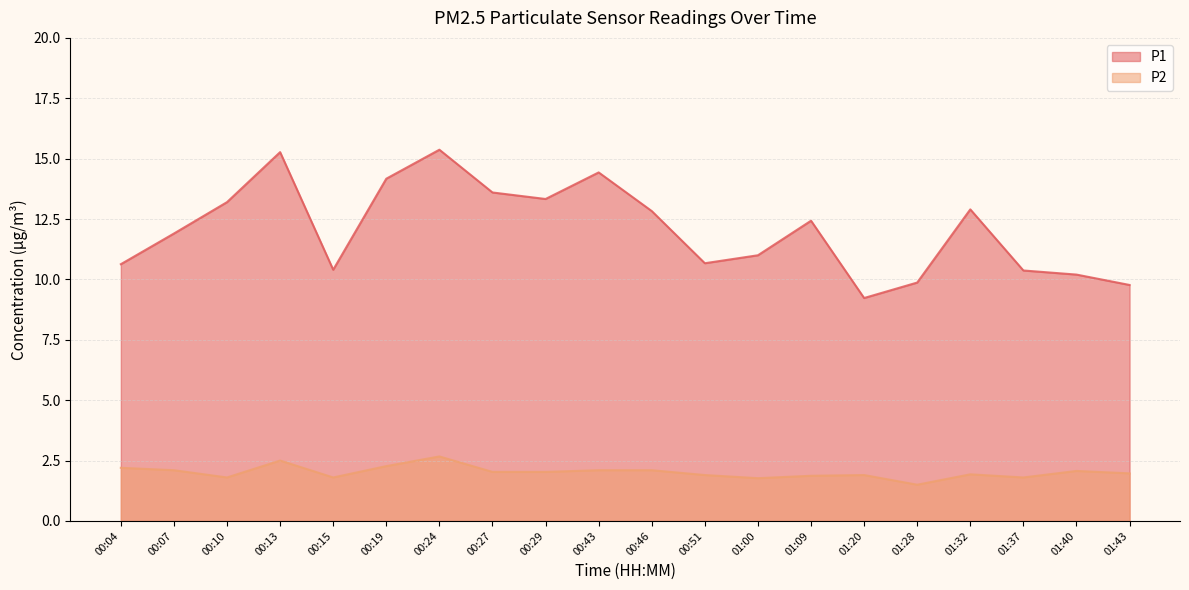

What is the label of the 14th point from the right?

00:24